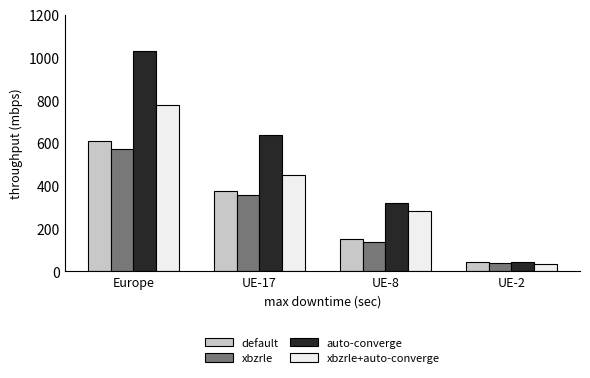

What is the difference between the xbzrle values at Europe and UE-17?

216